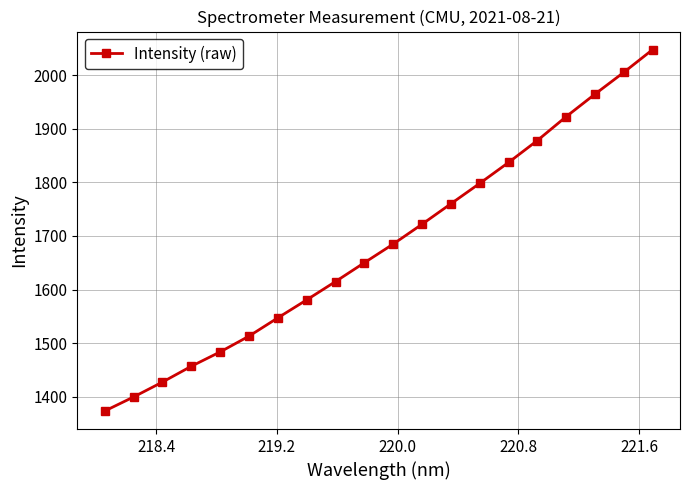

What is the value of the 15th point from the left?

1837.1